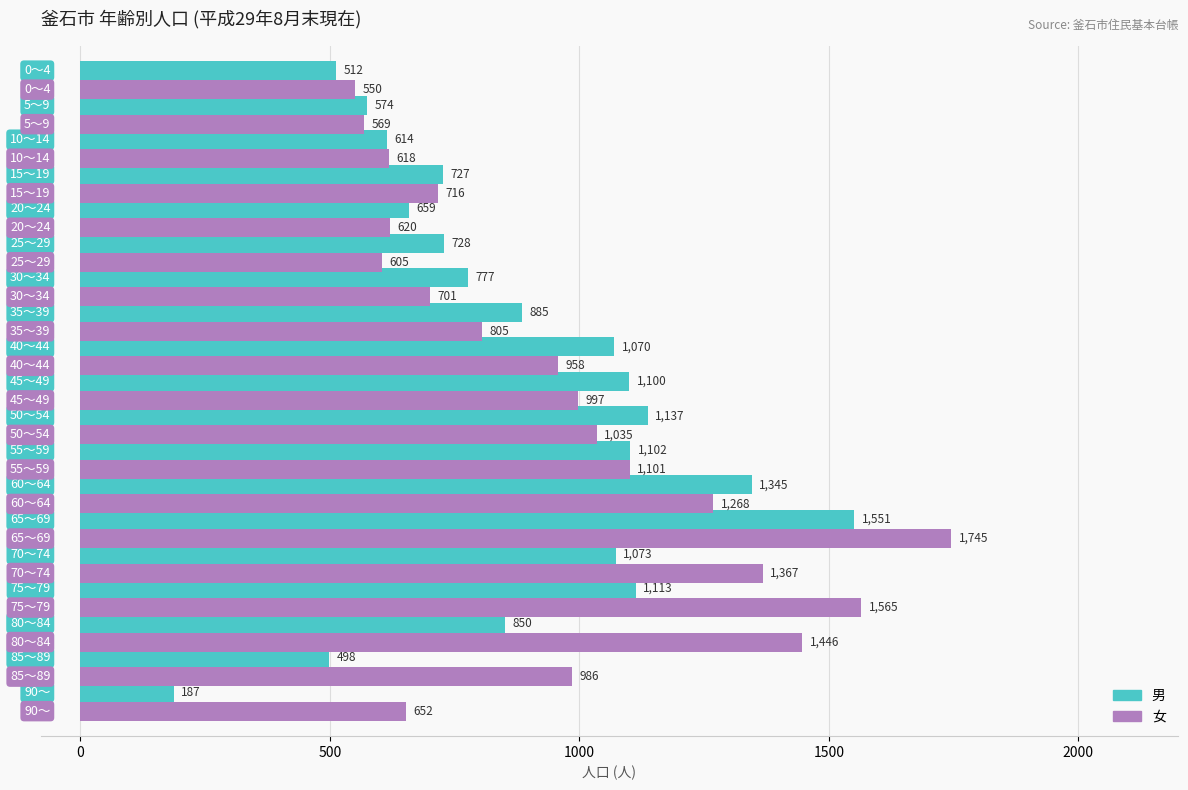

Rank the series by their maximum value, from highest to lowest.

女, 男